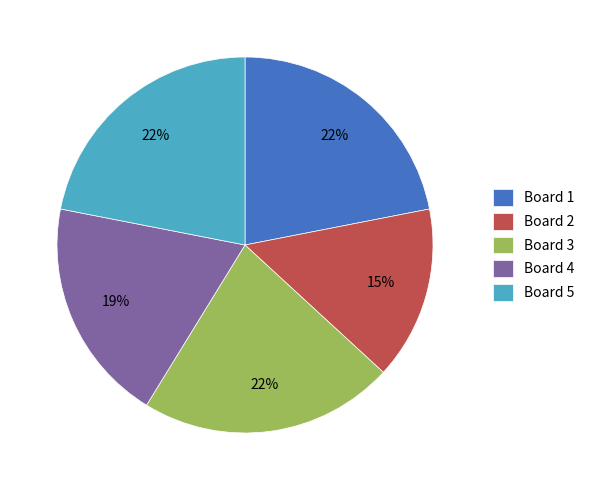

What is the ratio of the value at Board 4 to the value at Board 5?

0.9